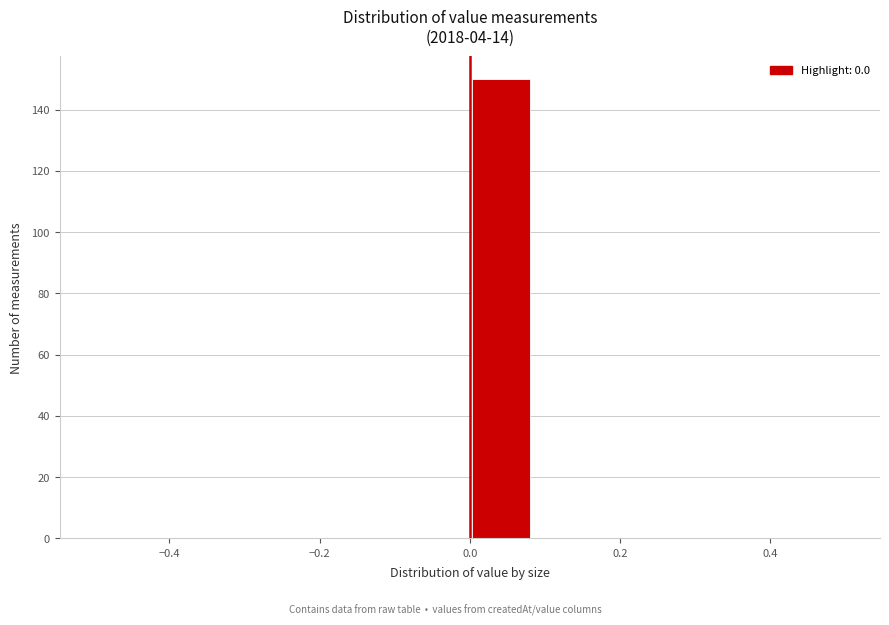

Reading left to right, list every bar in this chart as the range it spans on the x-axis followed by its height. Neither the bar edges nor the heights are printed on the chart, so give them approximately, as read against the axes.

-0.50 to -0.42: 0
-0.42 to -0.34: 0
-0.34 to -0.24: 0
-0.24 to -0.16: 0
-0.16 to -0.08: 0
-0.08 to 0.00: 0
0.00 to 0.08: 150
0.08 to 0.16: 0
0.16 to 0.26: 0
0.26 to 0.34: 0
0.34 to 0.42: 0
0.42 to 0.50: 0